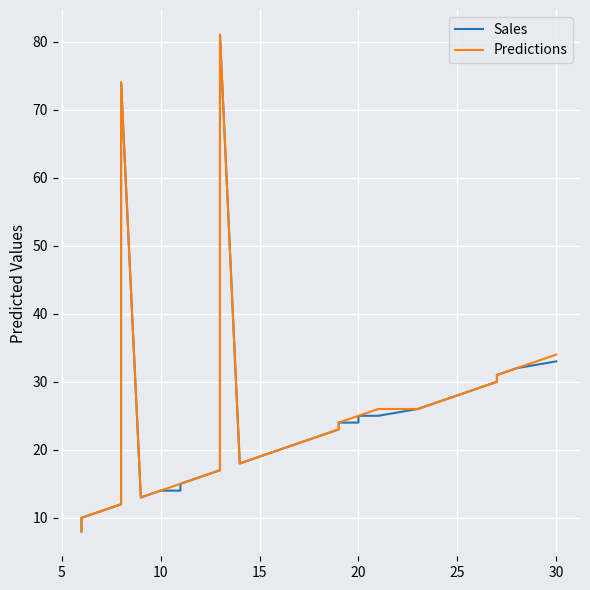

What are all the series names shown in the legend?

Sales, Predictions